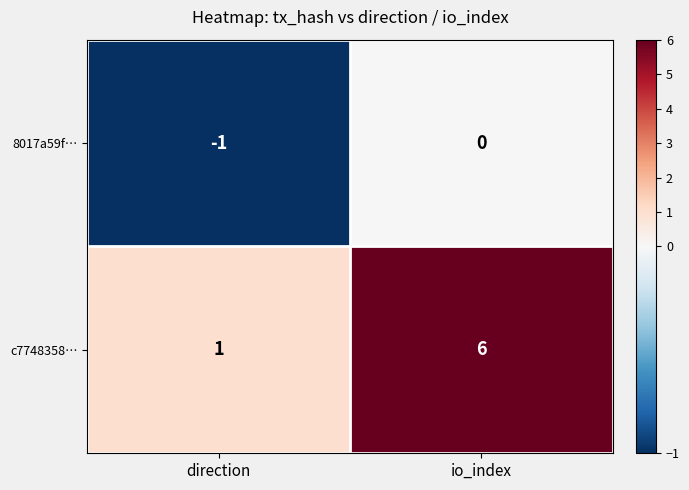

Is it true that 8017a59f… equals -1 at direction?

True